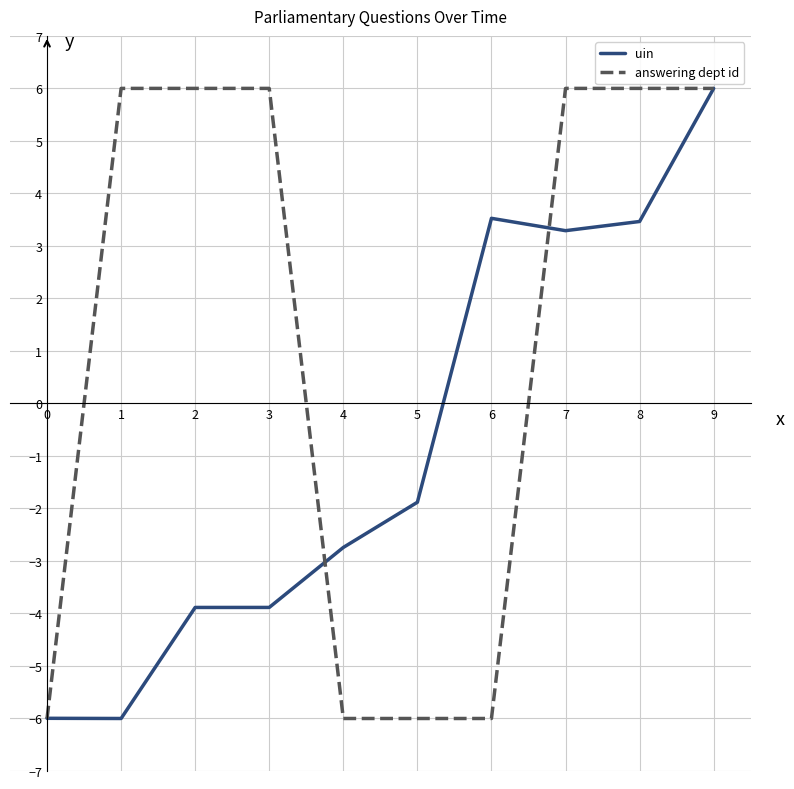

The answering dept id series shows 6.0 at 7. True or false?

True